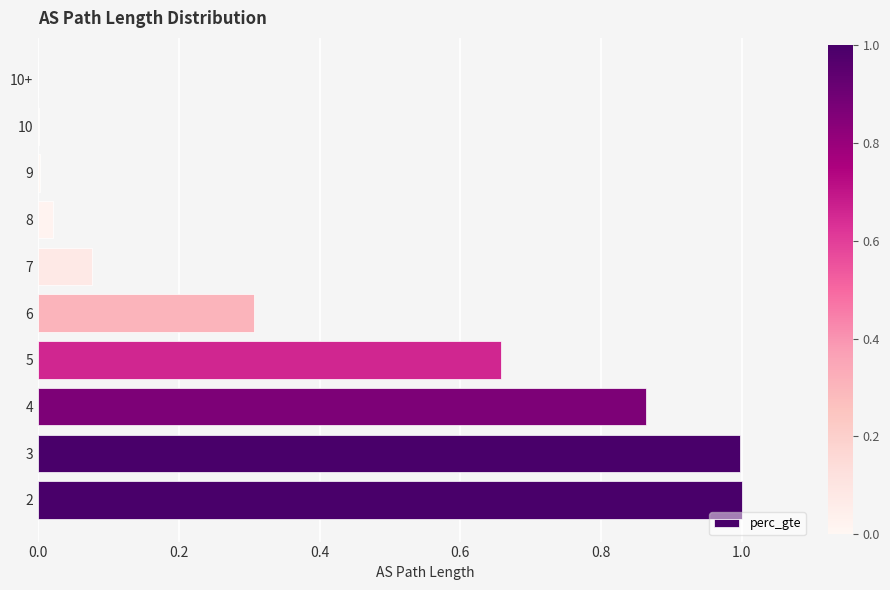

What is the maximum value shown in the chart?

1.0